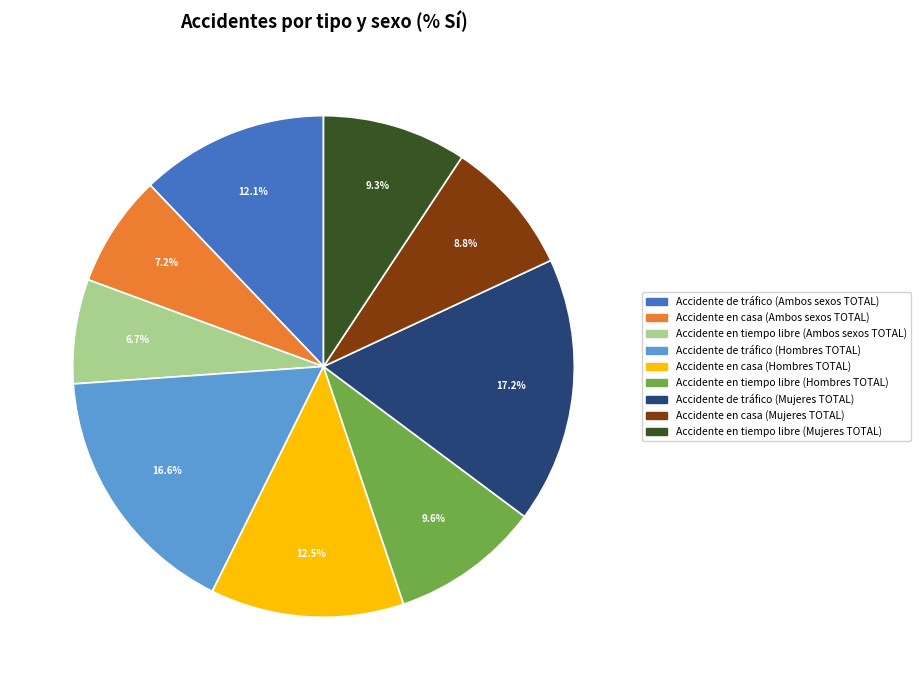

To the nearest percent, what is the average slice percentage?

11%